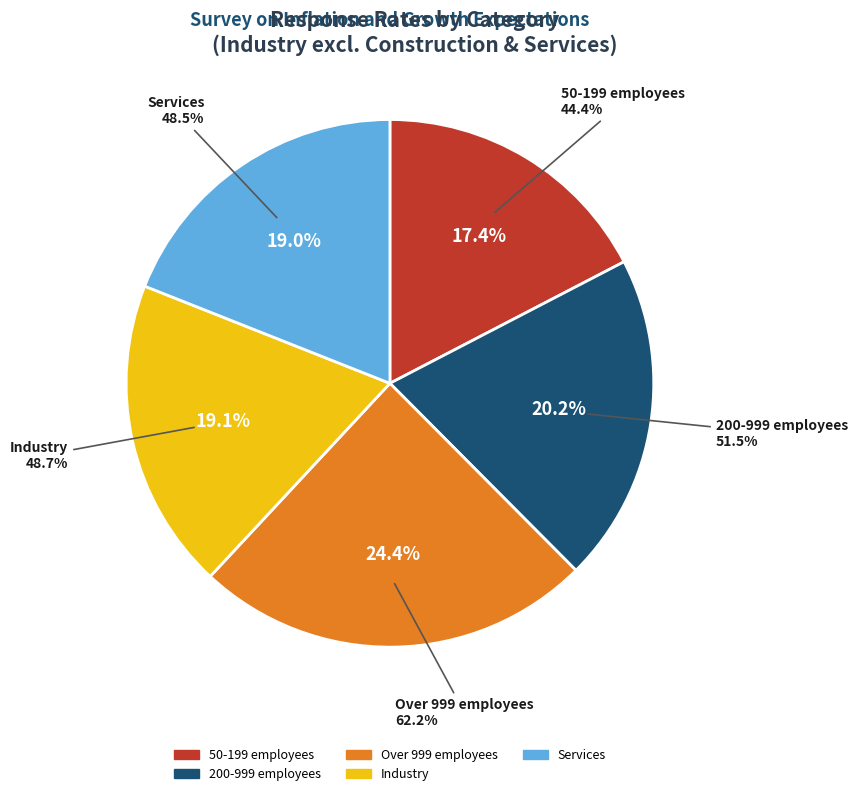

Is the sum of 50-199 employees and Services greater than half?

No